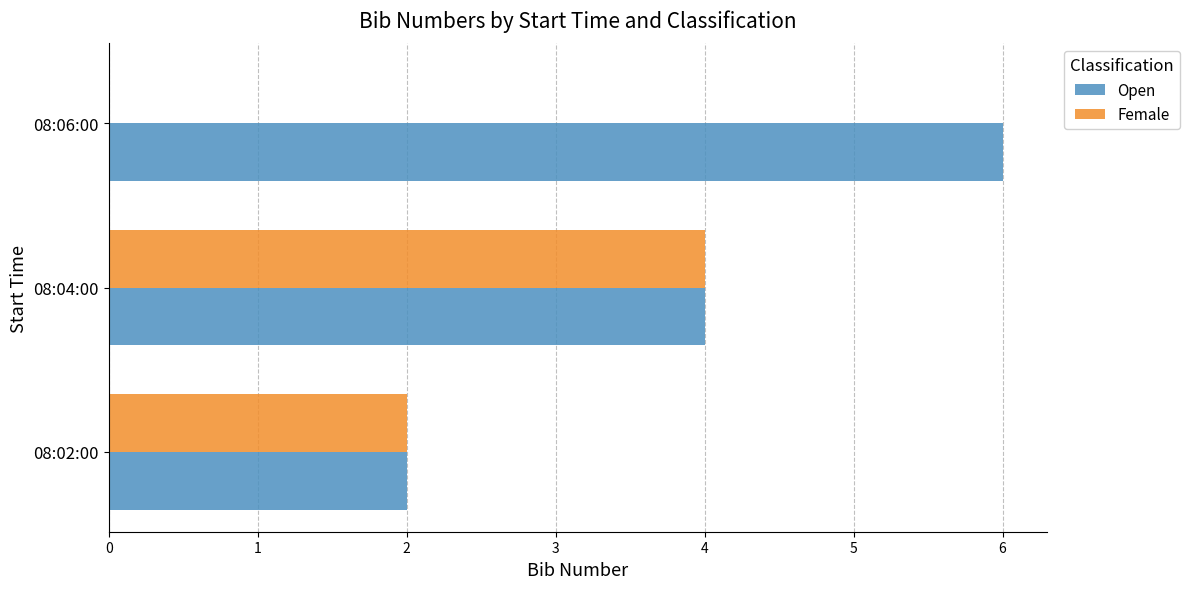

Which label corresponds to the largest value in the chart?

08:06:00